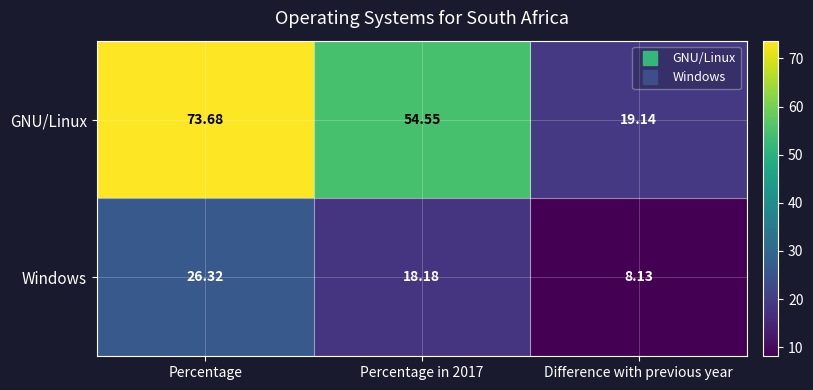

Which series changed the most between Percentage and Difference with previous year?

GNU/Linux